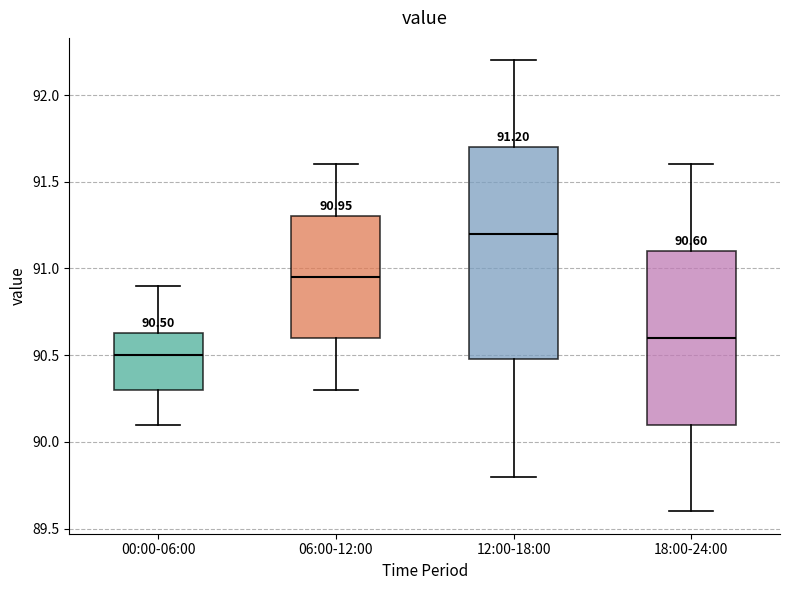

Which box's median line is the lowest?

00:00-06:00